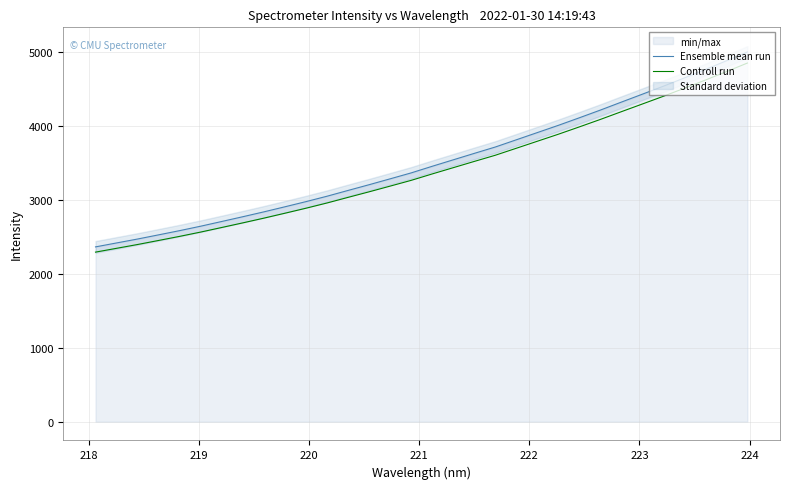

Reading right to left, extract all data points from this chart.

Ensemble mean run: 5005.1	4885.1	4767.7	4653.4	4541.1	4433.4	4326.0	4218.0	4113.8	4011.4	3913.5	3815.6	3717.9	3631.8	3544.5	3457.2	3367.7	3287.4	3207.8	3130.3	3052.0	2978.9	2909.0	2840.4	2774.6	2710.2	2646.4	2586.3	2529.1	2472.6	2419.4	2366.1
Controll run: 4854.9	4738.6	4624.6	4513.8	4404.9	4300.4	4196.2	4091.4	3990.3	3891.1	3796.1	3701.2	3606.4	3522.9	3438.1	3353.5	3266.7	3188.7	3111.6	3036.4	2960.5	2889.5	2821.7	2755.2	2691.3	2628.9	2567.0	2508.7	2453.3	2398.4	2346.8	2295.1